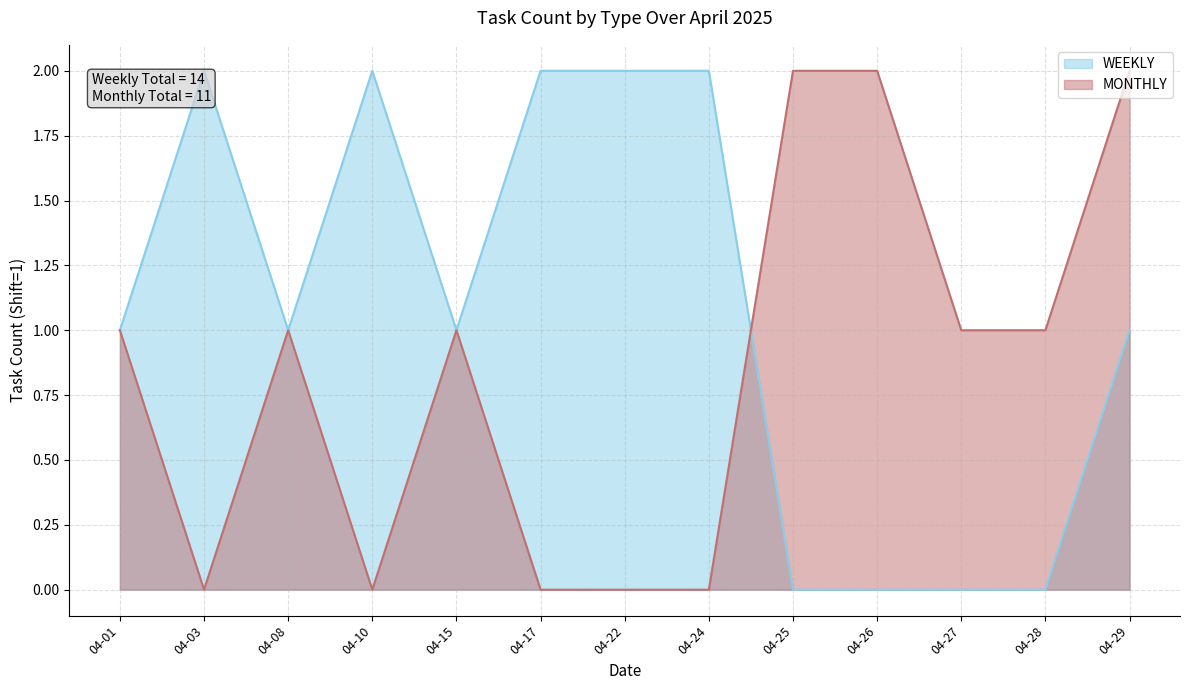

Rank the series at 2025-04-17 from lowest to highest value.

MONTHLY, WEEKLY